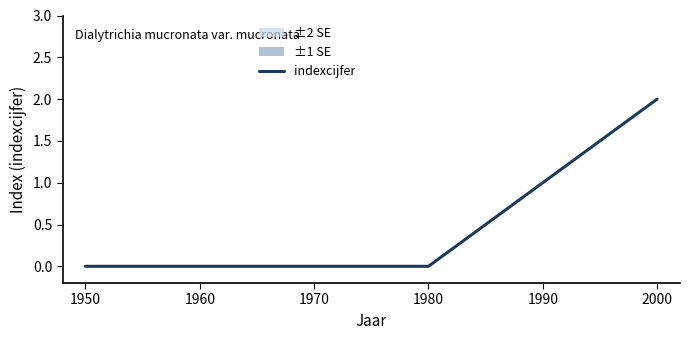

Which label corresponds to the smallest value in the chart?

1950